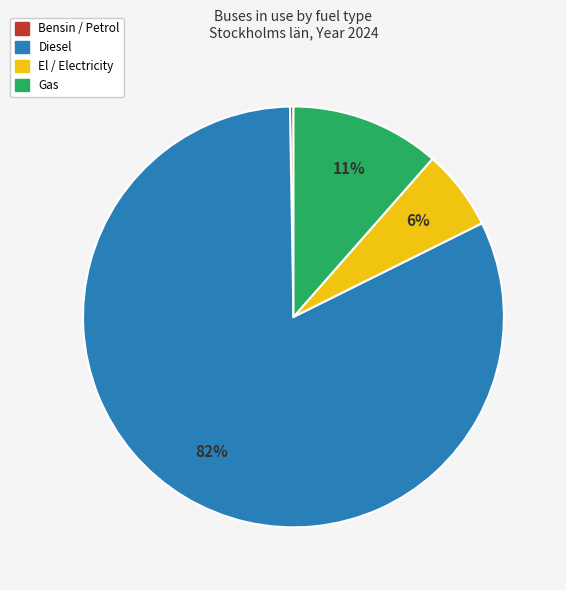

To the nearest percent, what portion does El / Electricity represent?

6%